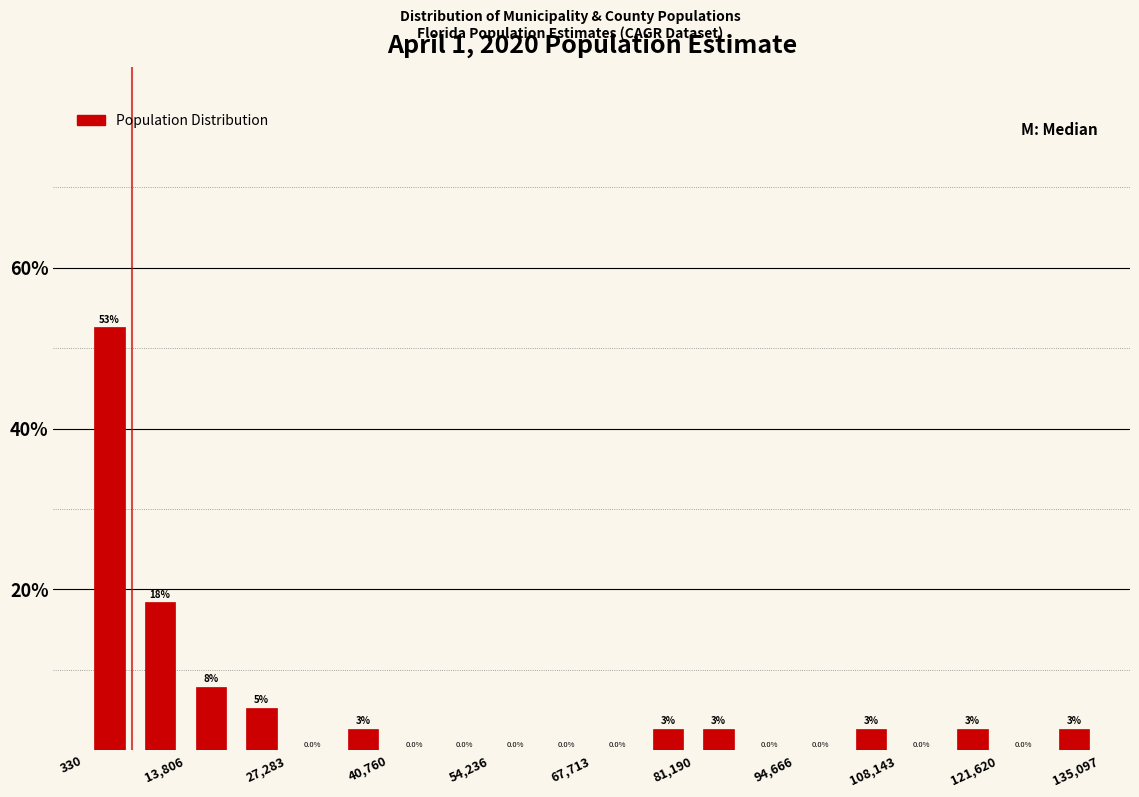

Around what value on the x-axis is the tallest bar? Give the approximate position of its centre, as read against the axis.

4000